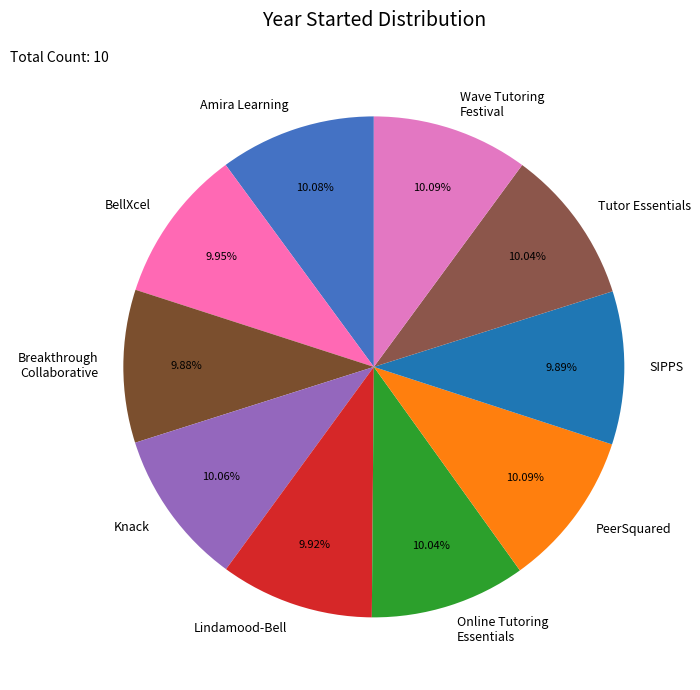

Does BellXcel account for over 50% of the chart?

No